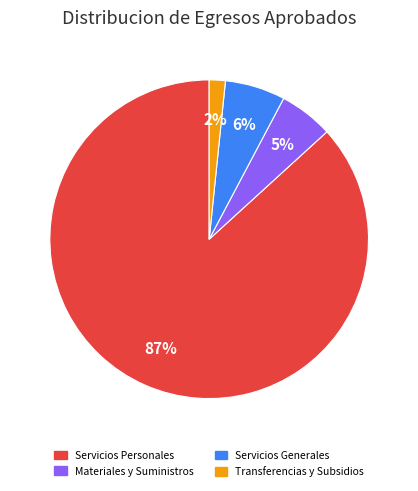

To the nearest percent, what is the difference between the largest and smallest slice percentages?

85%